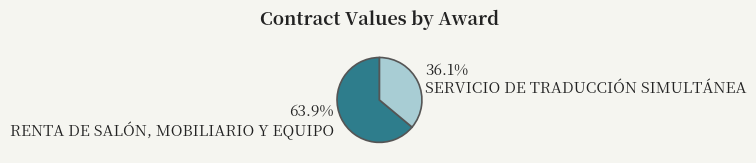

Is it true that RENTA DE SALÓN, MOBILIARIO Y EQUIPO is 64% of the pie?

True